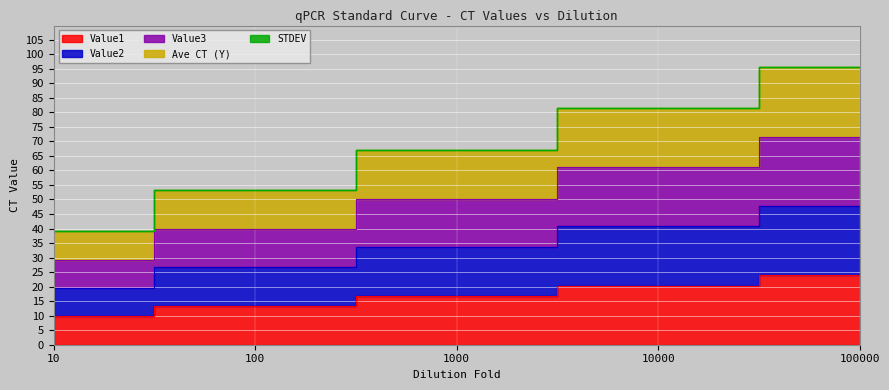

Count the number of categories in the chart.

5